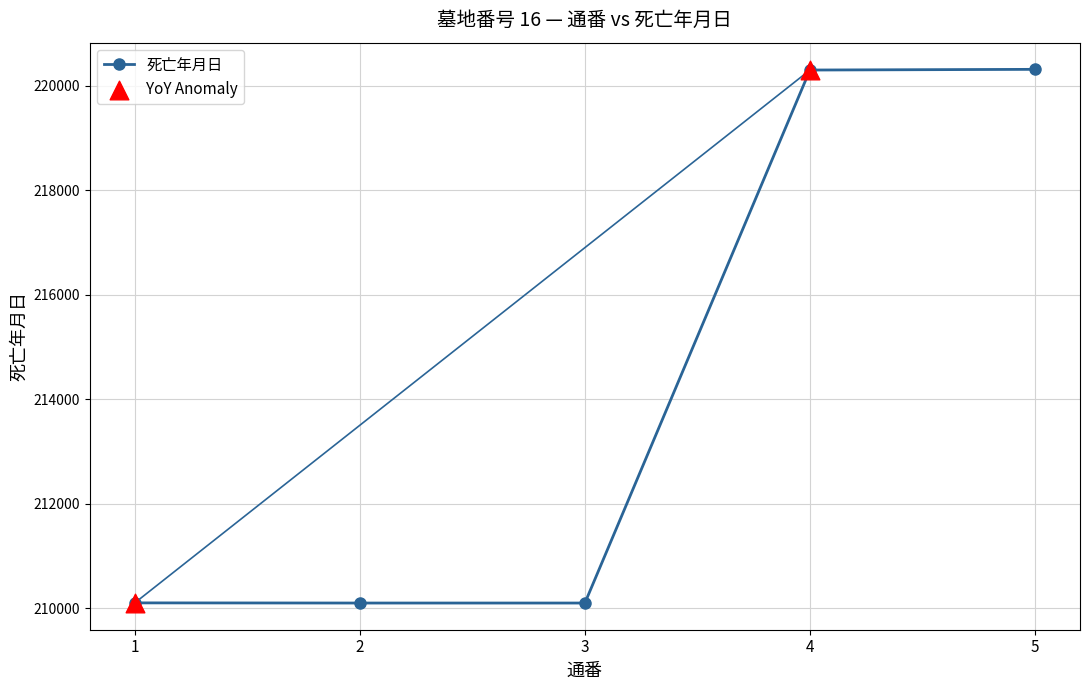

Approximately how many times larger is the value at 1 compared to 2?

1.0